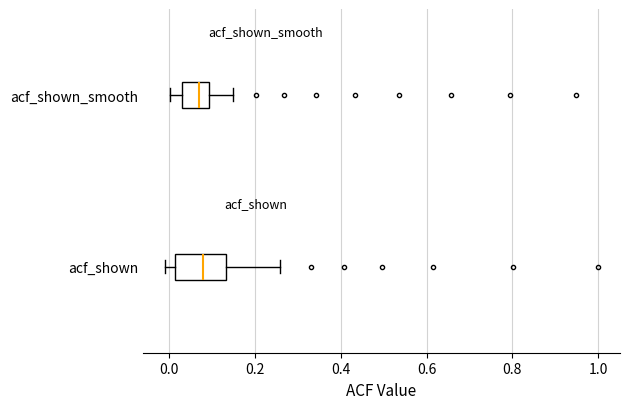

Reading bottom to top, read every box against the x-axis: the position of its median line, the range the box covers, and the ends of its whiskers. The values are not printed on the chart, so give them approximately, as read against the axis.

acf_shown: median 0.08, box 0.02 to 0.14, whiskers 0.00 to 0.26
acf_shown_smooth: median 0.08, box 0.02 to 0.10, whiskers 0.00 to 0.14